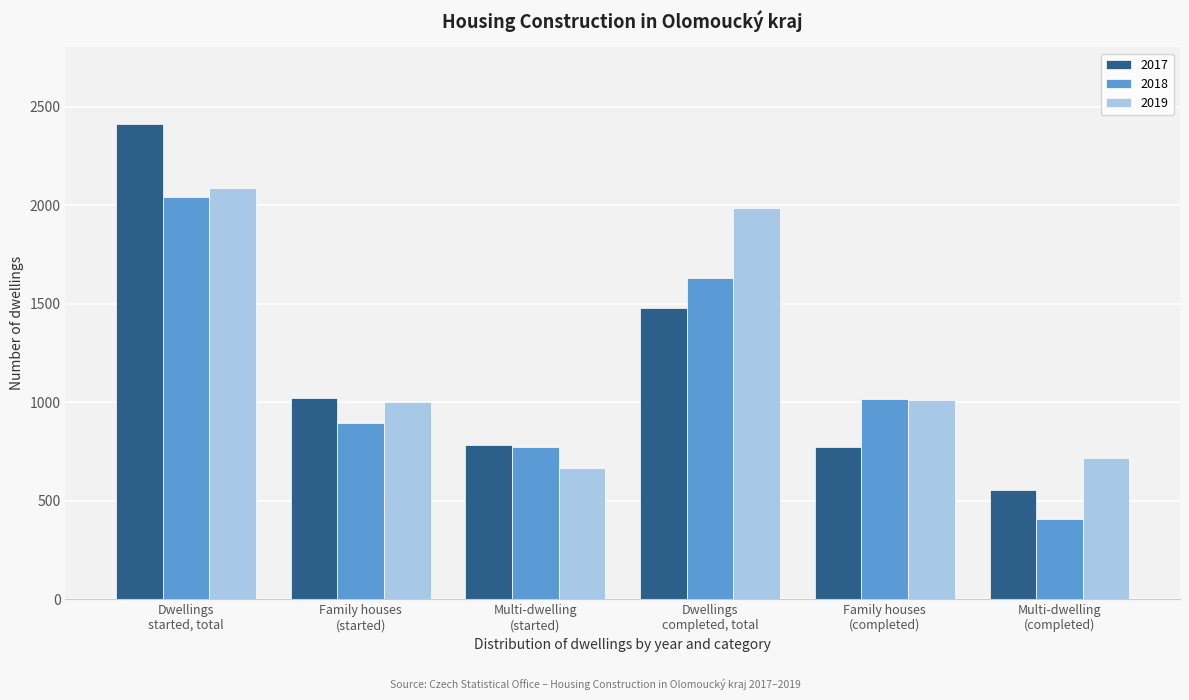

What is the greatest value displayed?

2413